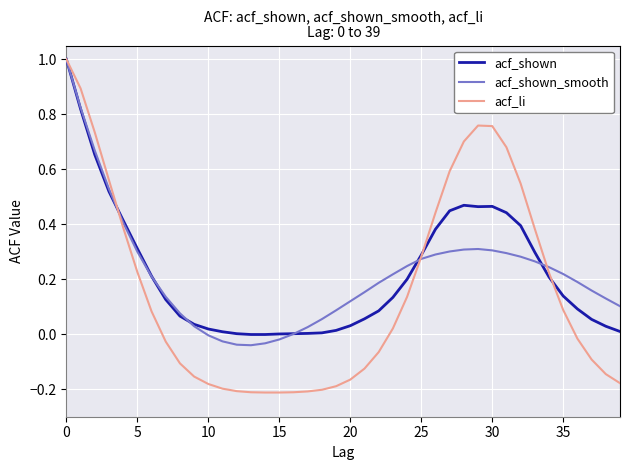

What is the greatest value displayed?

1.0